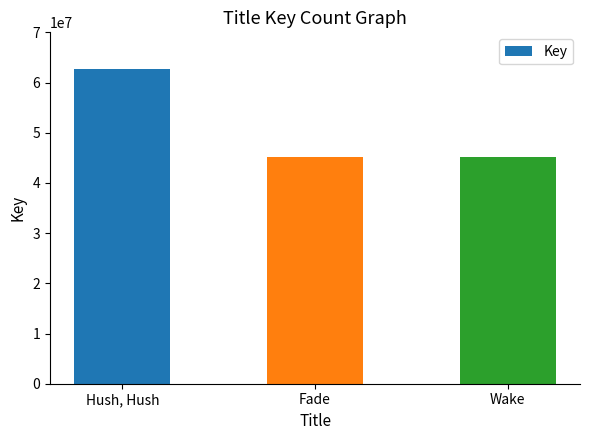

What is the difference between the maximum and second lowest values?

17647276